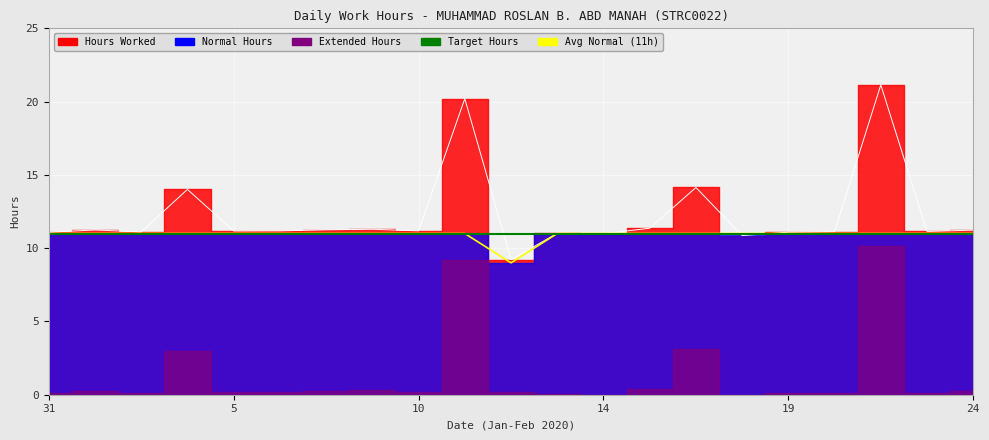

How many interior local peaks does the Hours Worked series have?

7